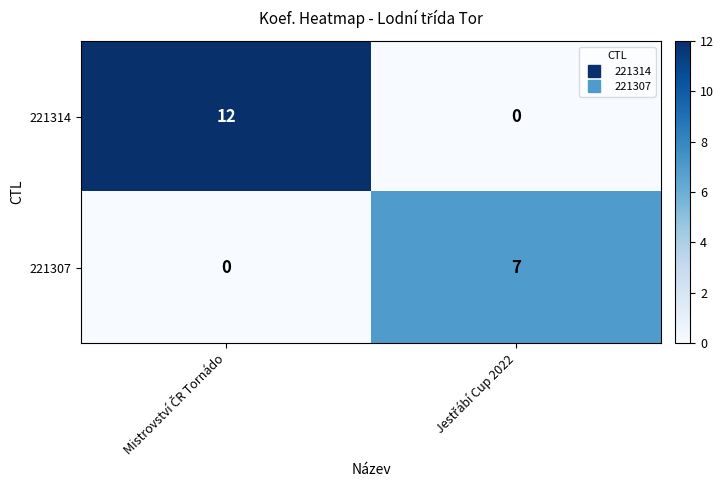

What is the highest value of the 221307 series?

7